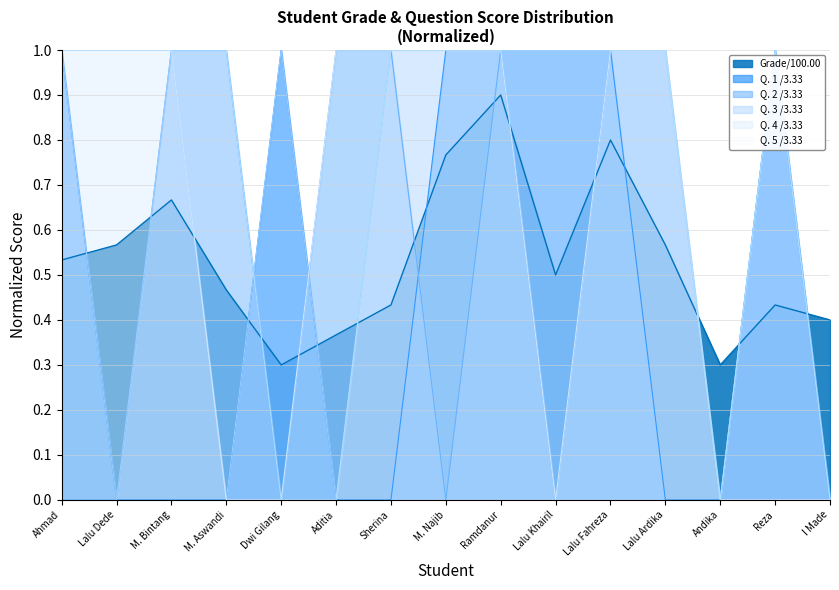

Is it true that Q. 2 /3.33 equals 1.5 at Aditia?

False